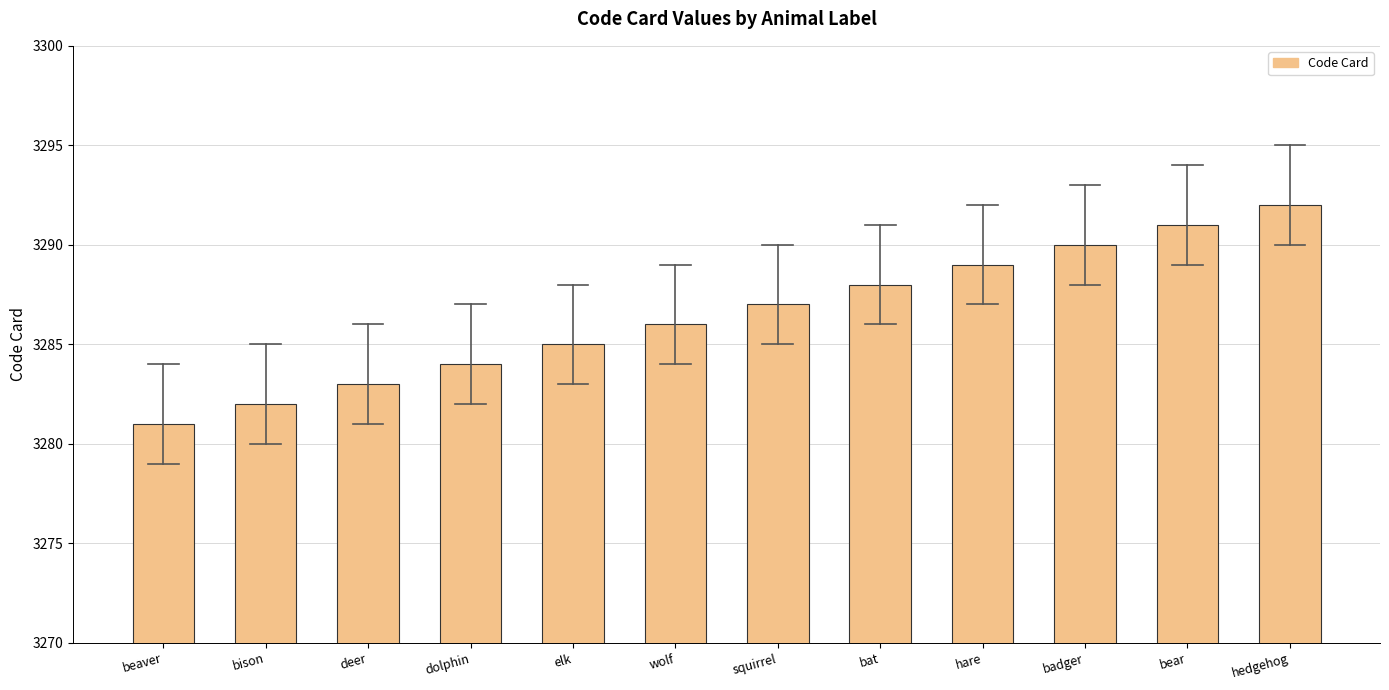

Which label corresponds to the largest value in the chart?

hedgehog